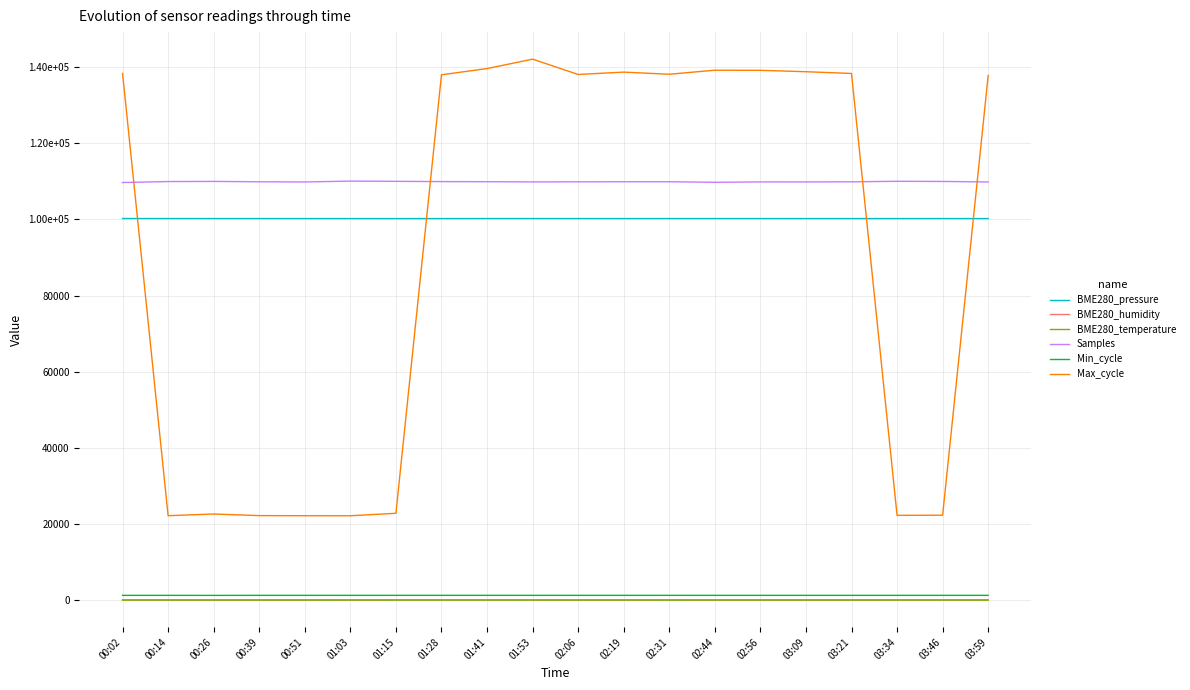

Reading left to right, what are all the values shown in this chart?

BME280_pressure: 00:02=100252.2	00:14=100245.0	00:26=100240.7	00:39=100240.9	00:51=100236.6	01:03=100231.6	01:15=100228.5	01:28=100231.9	01:41=100243.0	01:53=100243.6	02:06=100240.4	02:19=100235.7	02:31=100240.4	02:44=100241.5	02:56=100239.4	03:09=100232.3	03:21=100232.1	03:34=100235.6	03:46=100241.0	03:59=100234.4
BME280_humidity: 00:02=74.6	00:14=74.3	00:26=73.5	00:39=72.7	00:51=72.7	01:03=73.3	01:15=74.1	01:28=74.7	01:41=75.0	01:53=73.5	02:06=73.0	02:19=72.7	02:31=72.9	02:44=72.7	02:56=72.8	03:09=73.1	03:21=73.2	03:34=75.1	03:46=75.1	03:59=72.7
BME280_temperature: 00:02=22.7	00:14=22.8	00:26=22.8	00:39=22.9	00:51=22.8	01:03=22.8	01:15=22.6	01:28=22.5	01:41=22.6	01:53=22.8	02:06=22.9	02:19=22.9	02:31=22.9	02:44=22.8	02:56=22.9	03:09=22.8	03:21=22.7	03:34=22.6	03:46=22.6	03:59=22.8
Samples: 00:02=109704.0	00:14=109959.0	00:26=109994.0	00:39=109900.0	00:51=109851.0	01:03=110075.0	01:15=110017.0	01:28=109947.0	01:41=109923.0	01:53=109865.0	02:06=109890.0	02:19=109913.0	02:31=109909.0	02:44=109764.0	02:56=109865.0	03:09=109859.0	03:21=109894.0	03:34=110028.0	03:46=109987.0	03:59=109852.0
Min_cycle: 00:02=1272.0	00:14=1272.0	00:26=1262.0	00:39=1275.0	00:51=1275.0	01:03=1272.0	01:15=1274.0	01:28=1275.0	01:41=1275.0	01:53=1272.0	02:06=1276.0	02:19=1272.0	02:31=1274.0	02:44=1272.0	02:56=1272.0	03:09=1272.0	03:21=1272.0	03:34=1272.0	03:46=1273.0	03:59=1273.0
Max_cycle: 00:02=138369.0	00:14=22197.0	00:26=22634.0	00:39=22215.0	00:51=22188.0	01:03=22182.0	01:15=22823.0	01:28=138003.0	01:41=139636.0	01:53=142108.0	02:06=138090.0	02:19=138703.0	02:31=138145.0	02:44=139208.0	02:56=139174.0	03:09=138810.0	03:21=138352.0	03:34=22283.0	03:46=22322.0	03:59=137817.0